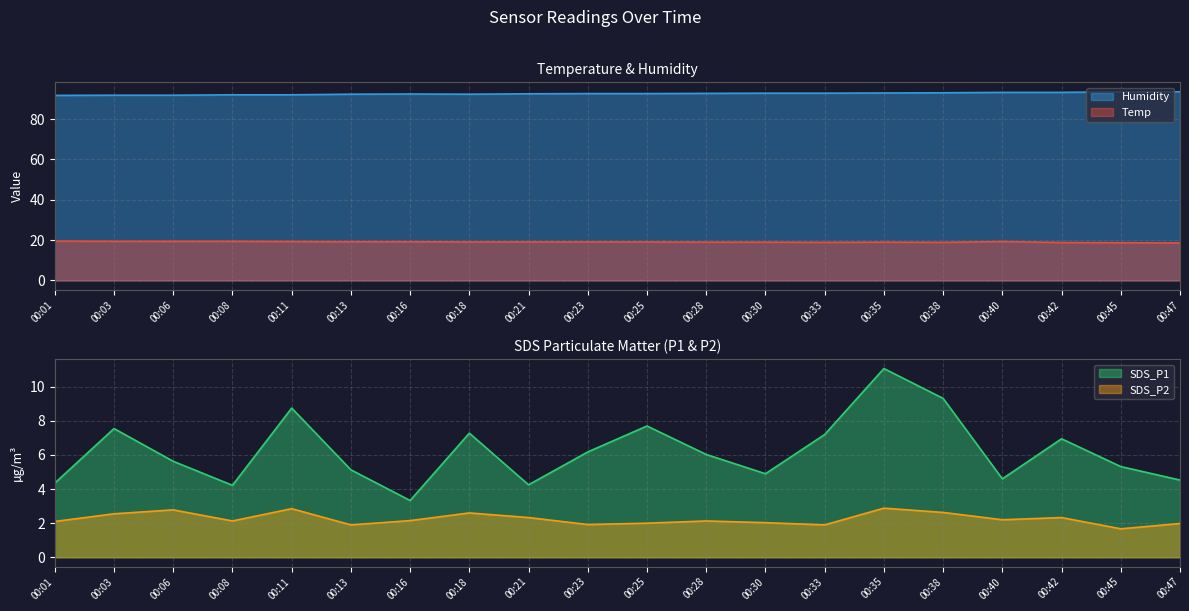

Where is the first local maximum for SDS_P1?

00:03